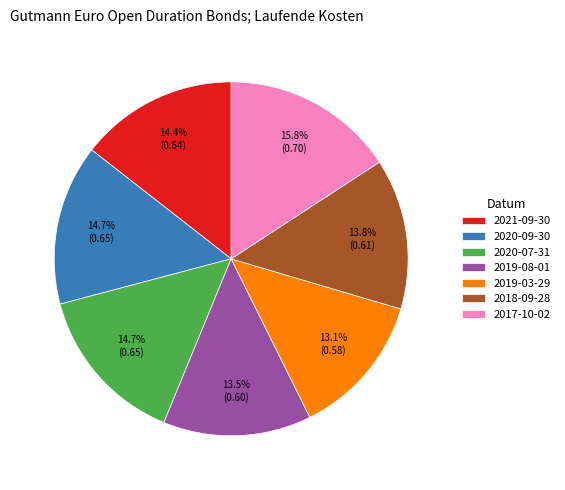

How many segments does this pie chart have?

7